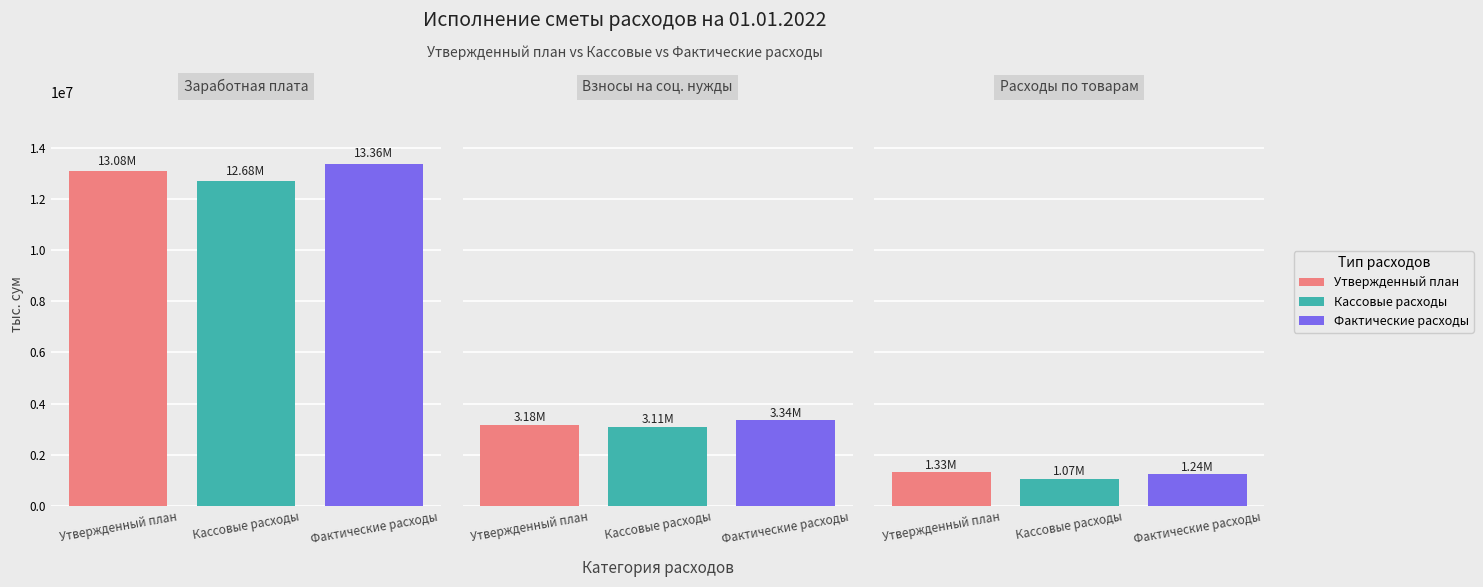

What is the lowest value of the Кассовые расходы series?

1068058.7